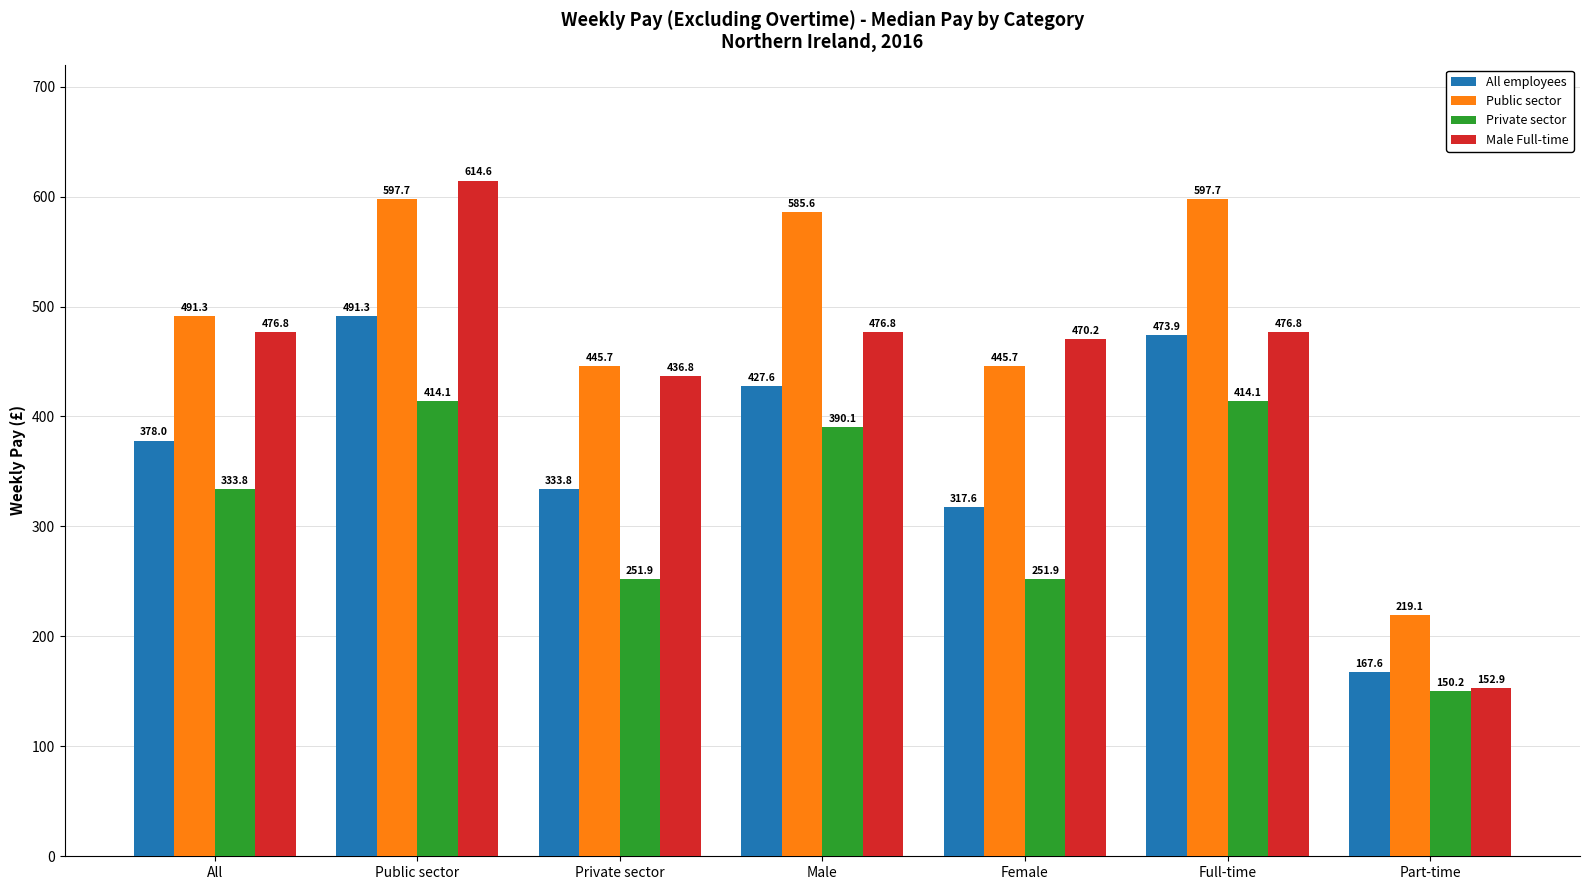

What is the sum of the Private sector values at All and Private sector?

585.7